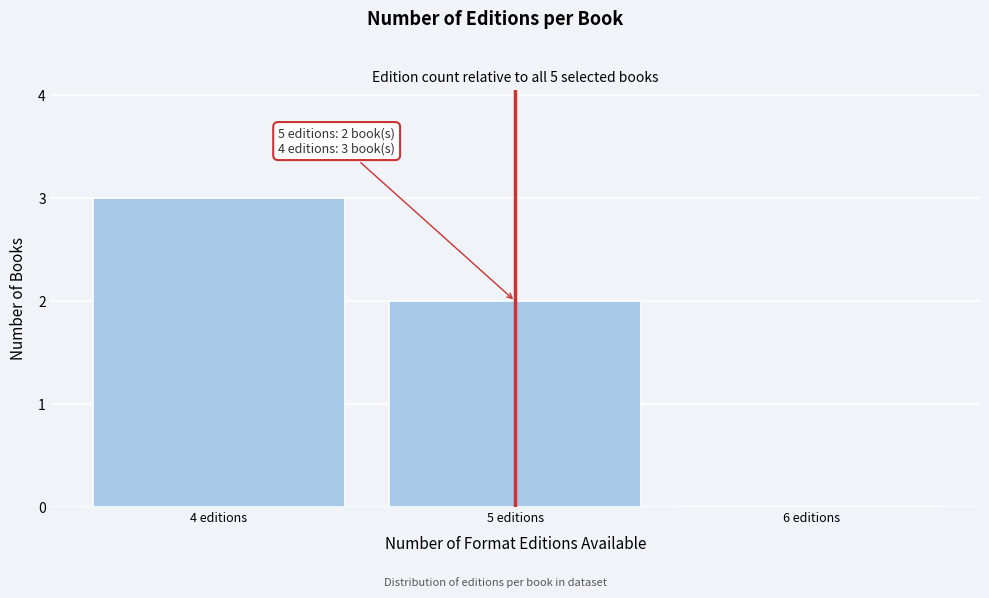

Over which range of the x-axis is the bar tallest?

3.5 to 4.5